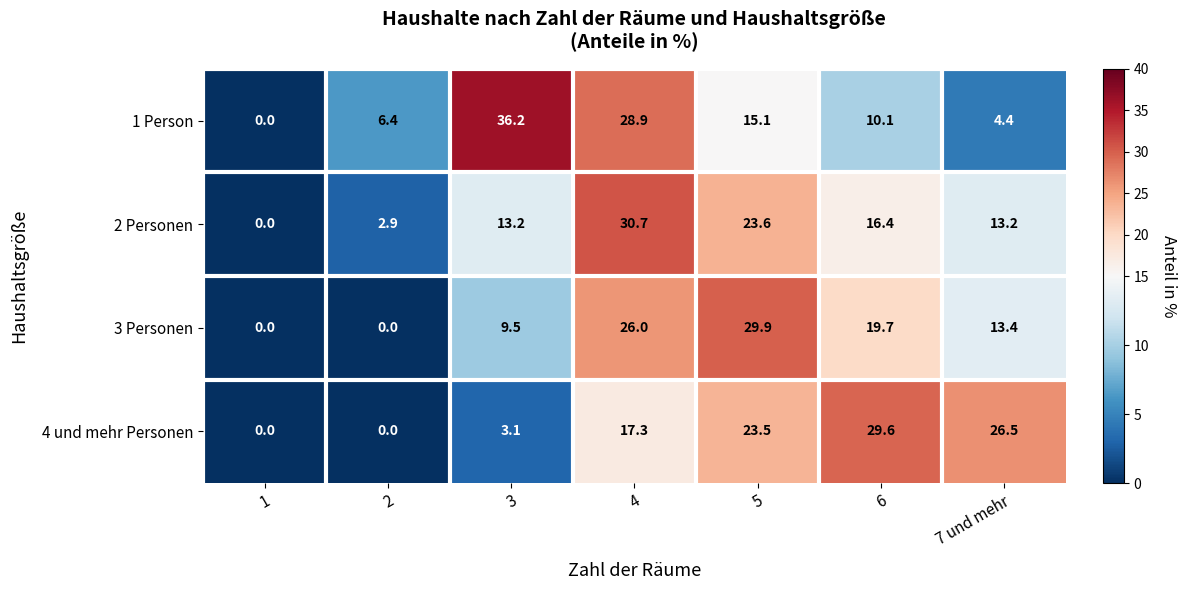

Rank the series at 3 from highest to lowest value.

1 Person, 2 Personen, 3 Personen, 4 und mehr Personen